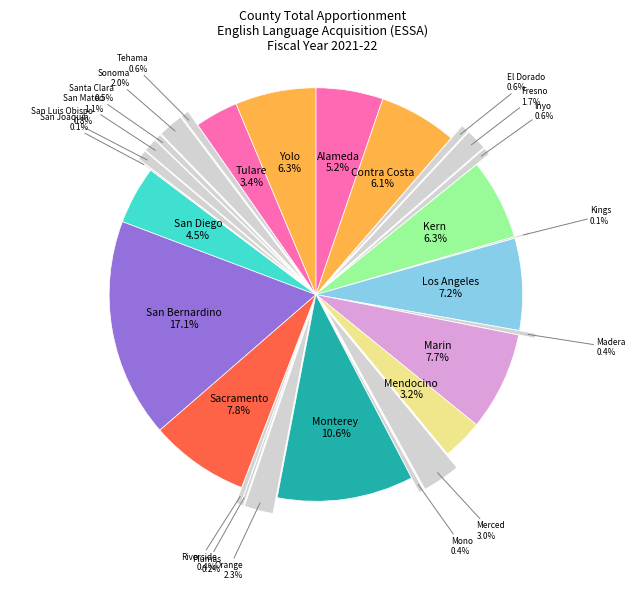

Count the number of slices in the pie.

28